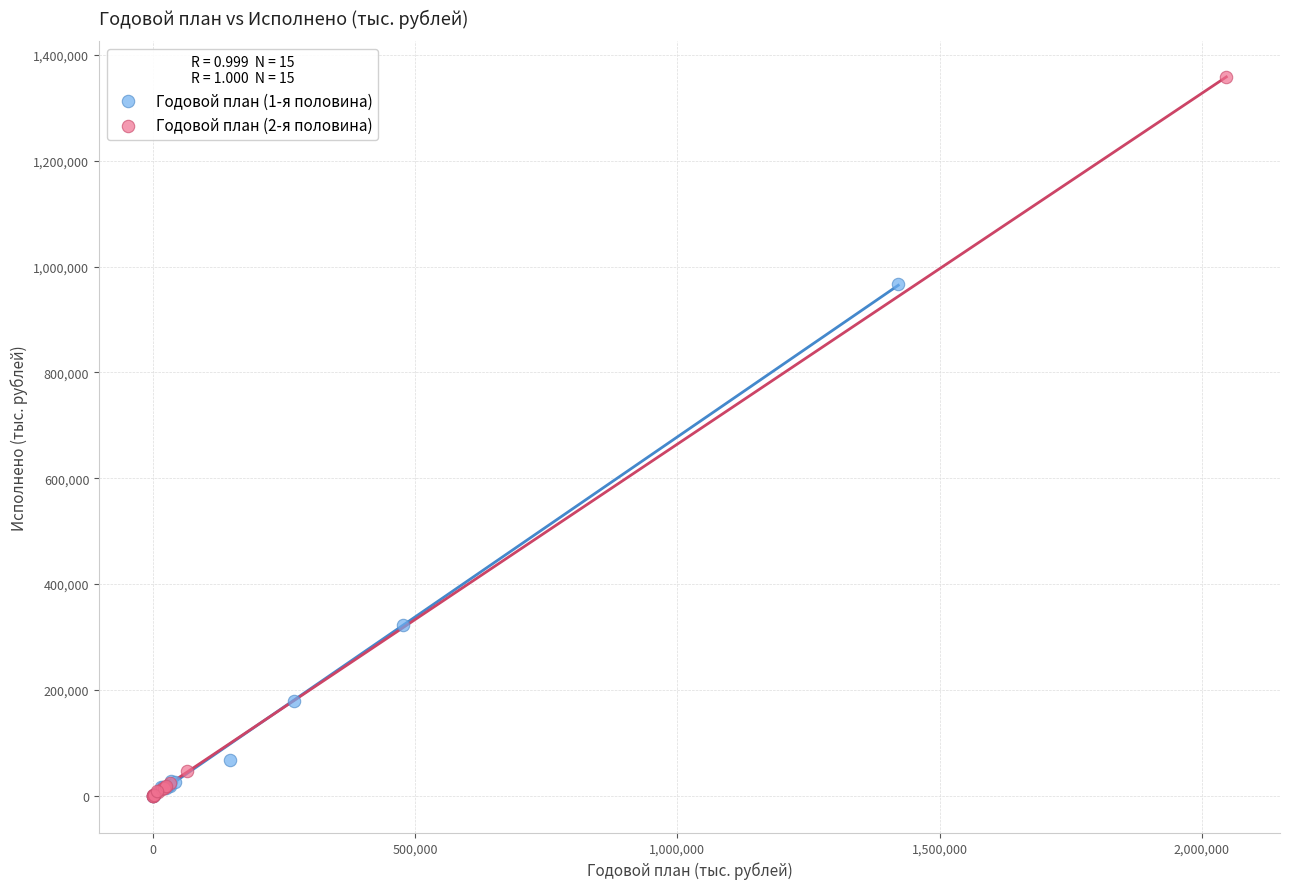

Which series has the largest Y range (max minus min)?

Годовой план (2-я половина)